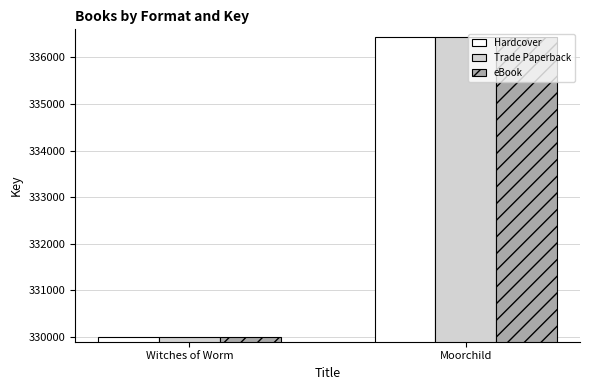

Are the bars horizontal?

No